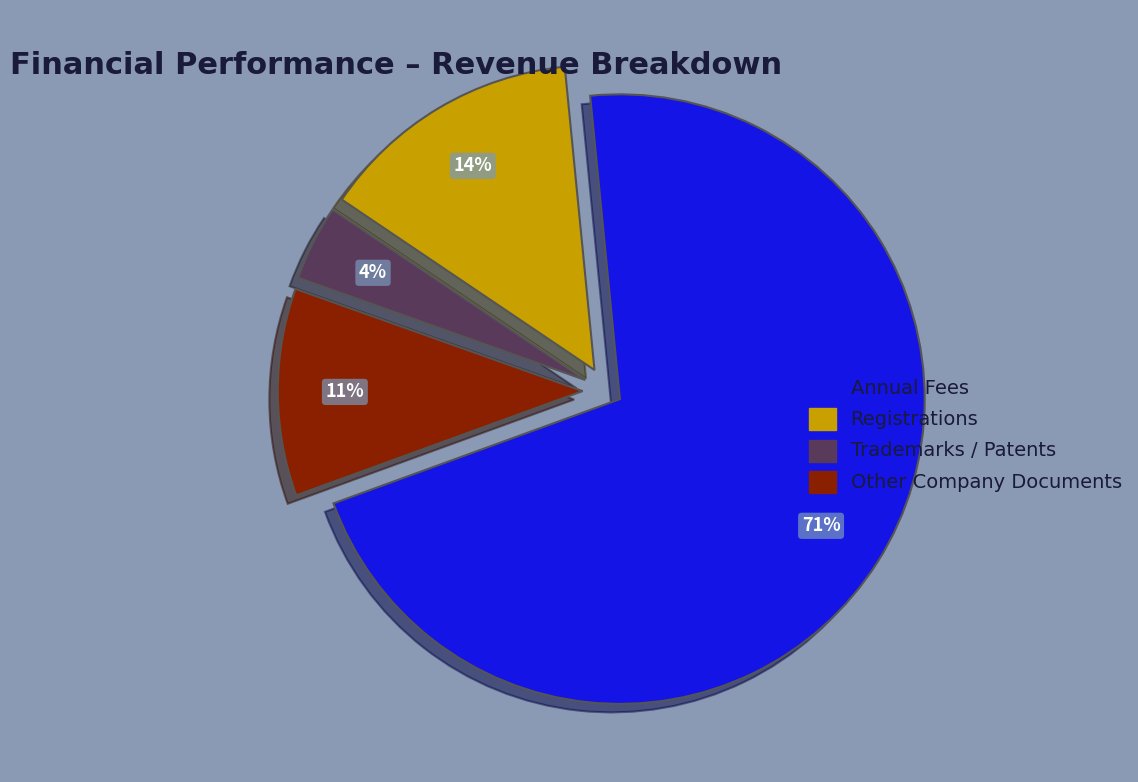

How many segments does this pie chart have?

4